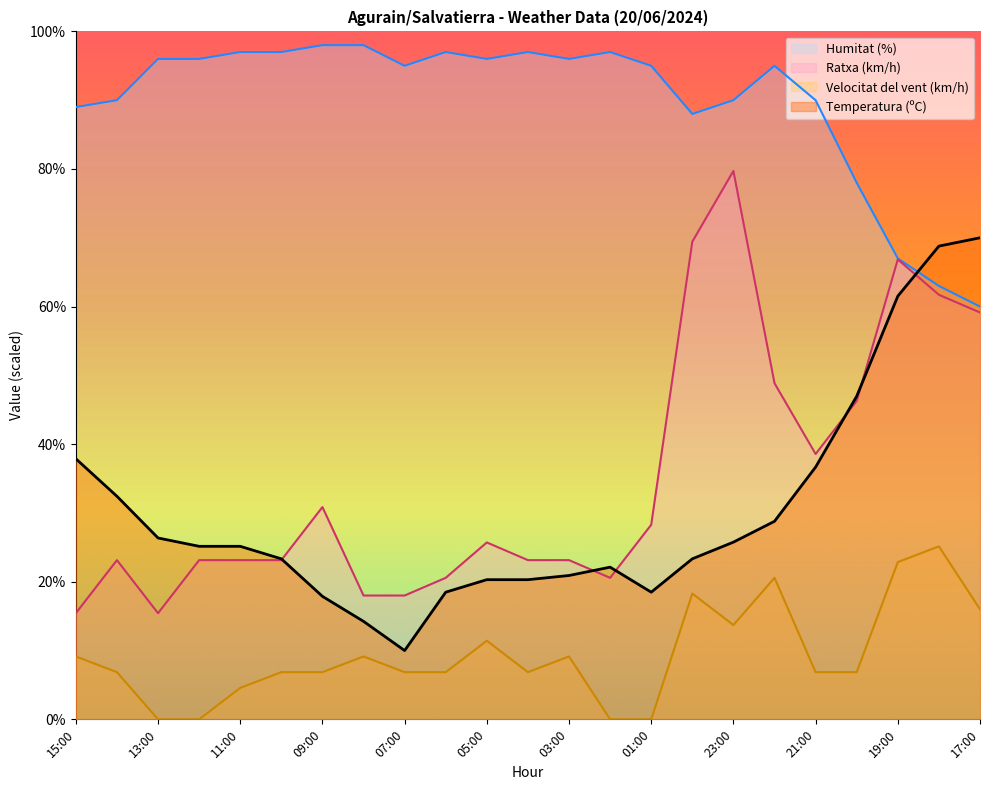

Reading right to left, list all the values displayed in this chart.

Temperatura (ºC): 17:00=70.0	18:00=68.8	19:00=61.5	20:00=47.0	21:00=36.7	22:00=28.8	23:00=25.8	00:00=23.3	01:00=18.5	02:00=22.1	03:00=20.9	04:00=20.3	05:00=20.3	06:00=18.5	07:00=10.0	08:00=14.2	09:00=17.9	10:00=23.3	11:00=25.2	12:00=25.2	13:00=26.4	14:00=32.4	15:00=37.9
Velocitat del vent (km/h): 17:00=16.0	18:00=25.1	19:00=22.9	20:00=6.9	21:00=6.9	22:00=20.6	23:00=13.7	00:00=18.3	01:00=0.0	02:00=0.0	03:00=9.1	04:00=6.9	05:00=11.4	06:00=6.9	07:00=6.9	08:00=9.1	09:00=6.9	10:00=6.9	11:00=4.6	12:00=0.0	13:00=0.0	14:00=6.9	15:00=9.1
Ratxa (km/h): 17:00=59.1	18:00=61.7	19:00=66.9	20:00=46.3	21:00=38.6	22:00=48.9	23:00=79.7	00:00=69.4	01:00=28.3	02:00=20.6	03:00=23.1	04:00=23.1	05:00=25.7	06:00=20.6	07:00=18.0	08:00=18.0	09:00=30.9	10:00=23.1	11:00=23.1	12:00=23.1	13:00=15.4	14:00=23.1	15:00=15.4
Humitat (%): 17:00=60.0	18:00=63.0	19:00=67.0	20:00=78.0	21:00=90.0	22:00=95.0	23:00=90.0	00:00=88.0	01:00=95.0	02:00=97.0	03:00=96.0	04:00=97.0	05:00=96.0	06:00=97.0	07:00=95.0	08:00=98.0	09:00=98.0	10:00=97.0	11:00=97.0	12:00=96.0	13:00=96.0	14:00=90.0	15:00=89.0